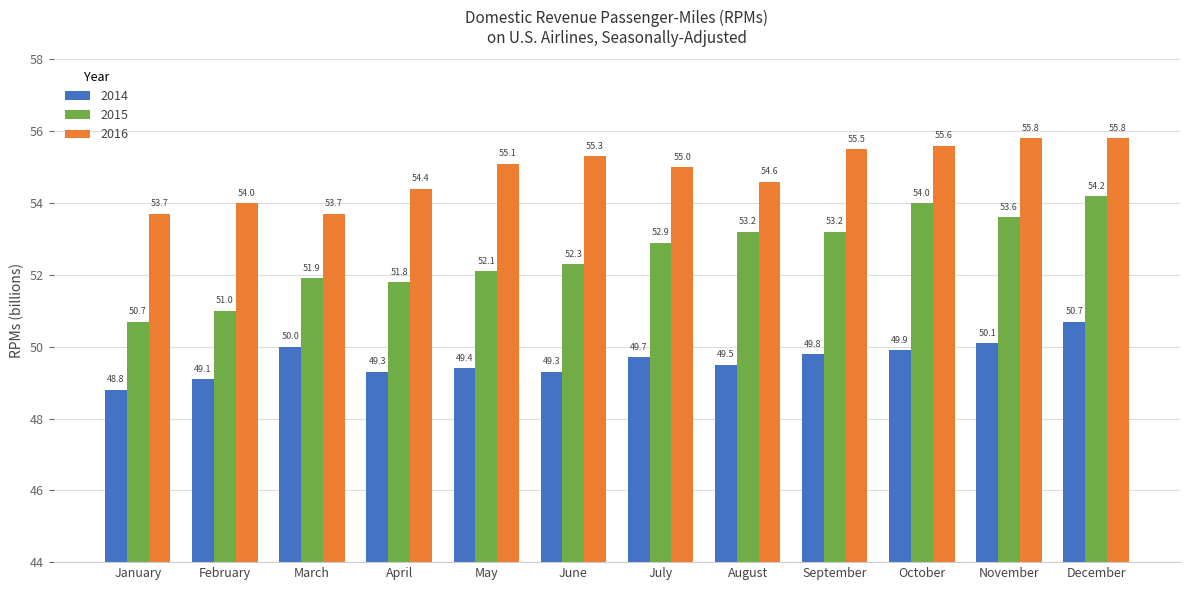

Which series has the widest spread of values?

2015